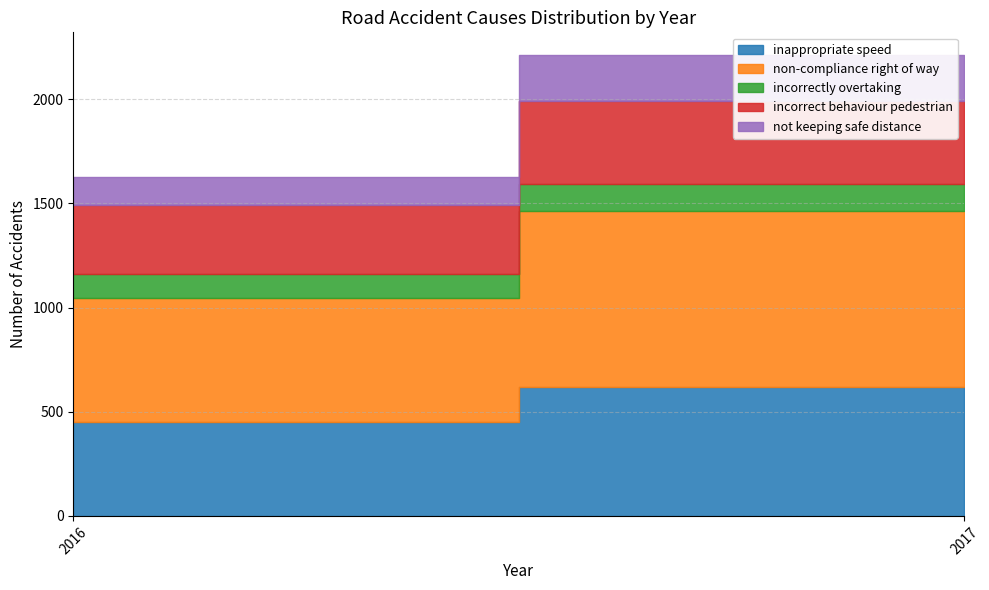

What is the difference between the incorrect behaviour pedestrian values at 2016 and 2017?

69